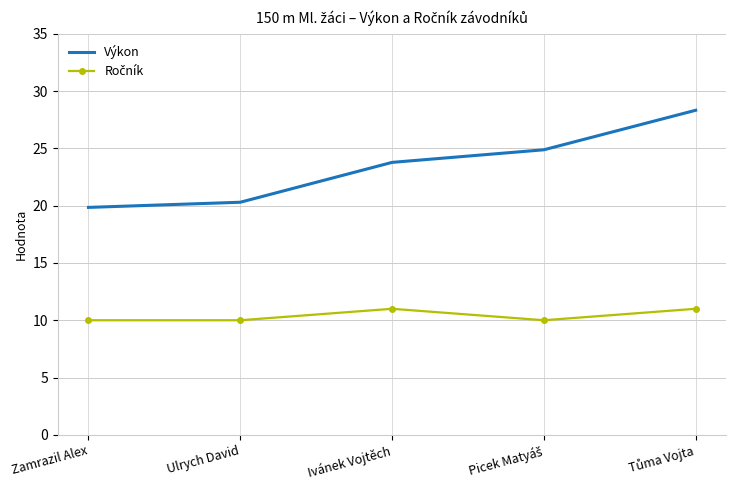

What position from the right is Zamrazil Alex?

5